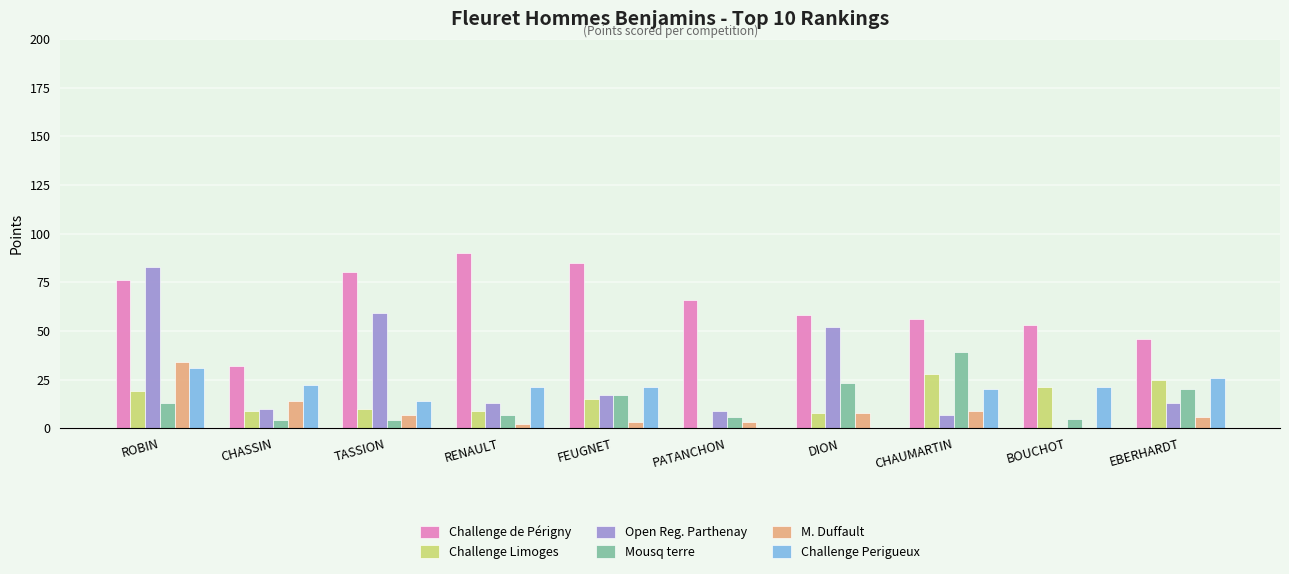

At which category does the chart reach its peak across all series?

RENAULT